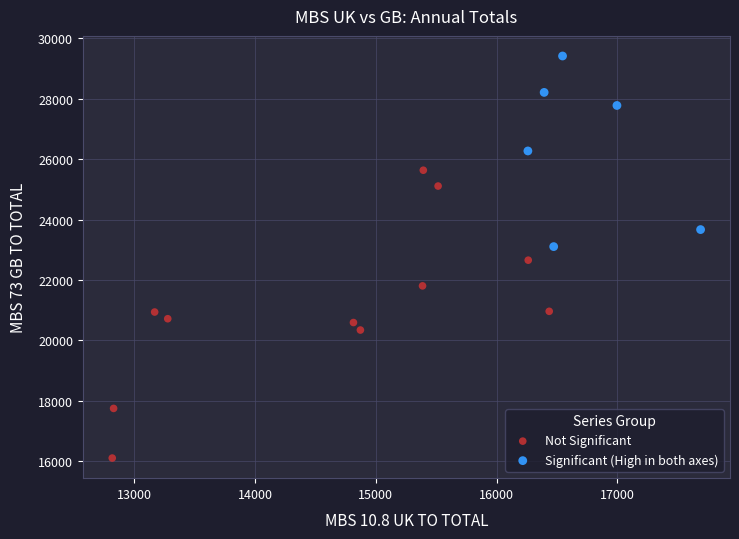

Which series reaches the maximum Y coordinate?

Significant (High in both axes)